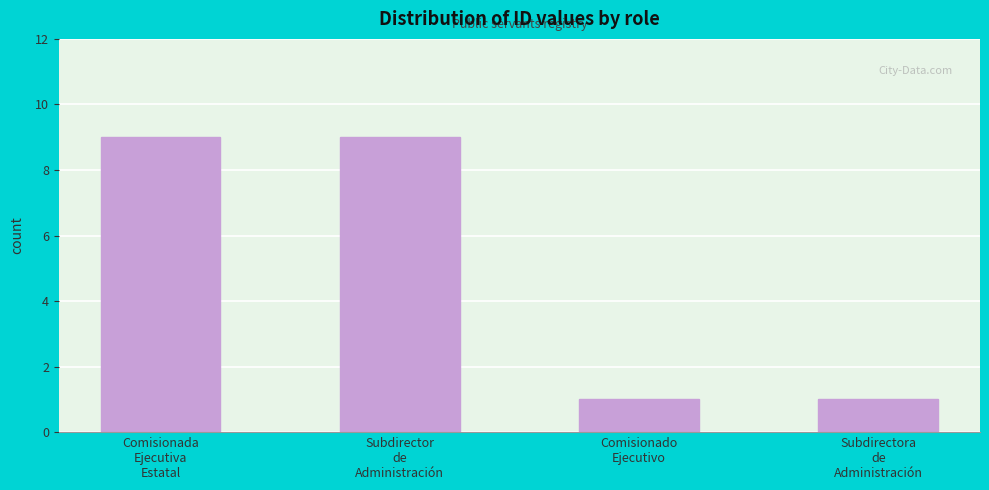

Reading right to left, what are all the values shown in this chart?

1	1	9	9